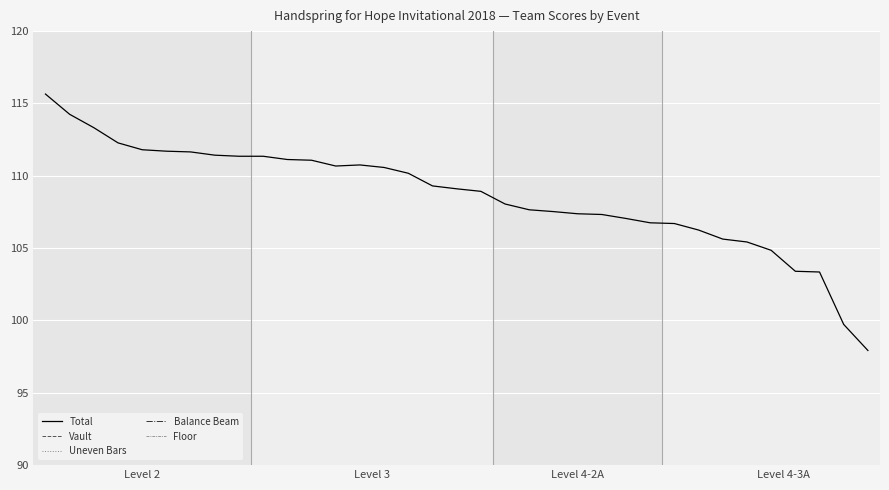

Where does the Floor series first go above 27?

Level 2